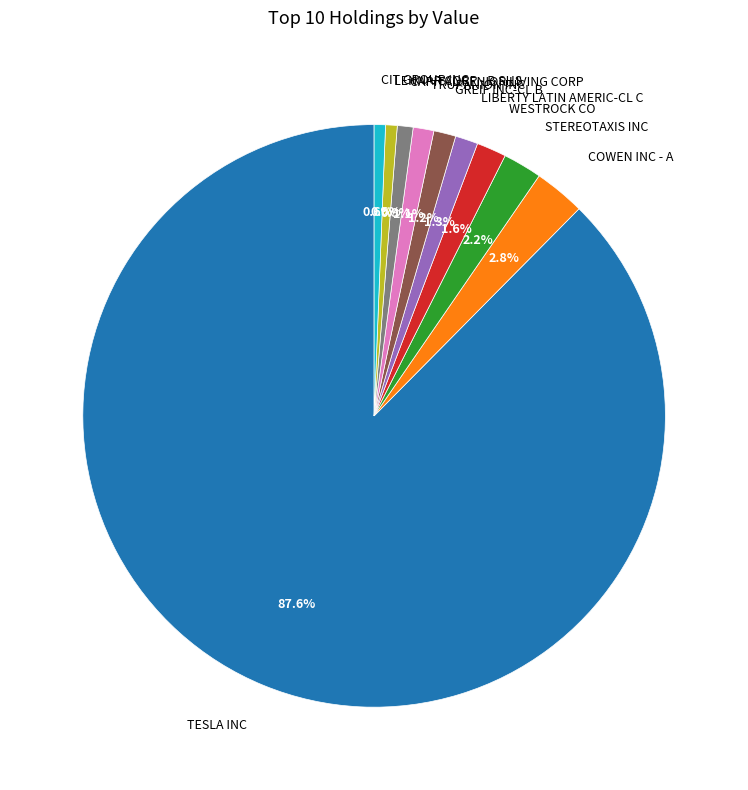

Does any single category account for the majority?

Yes